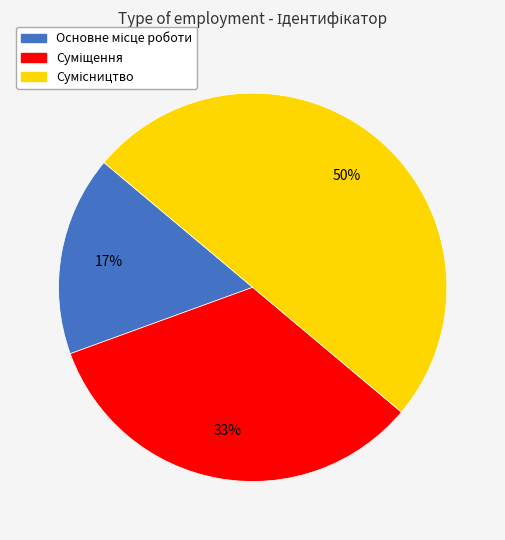

To the nearest percent, what is the average slice percentage?

33%